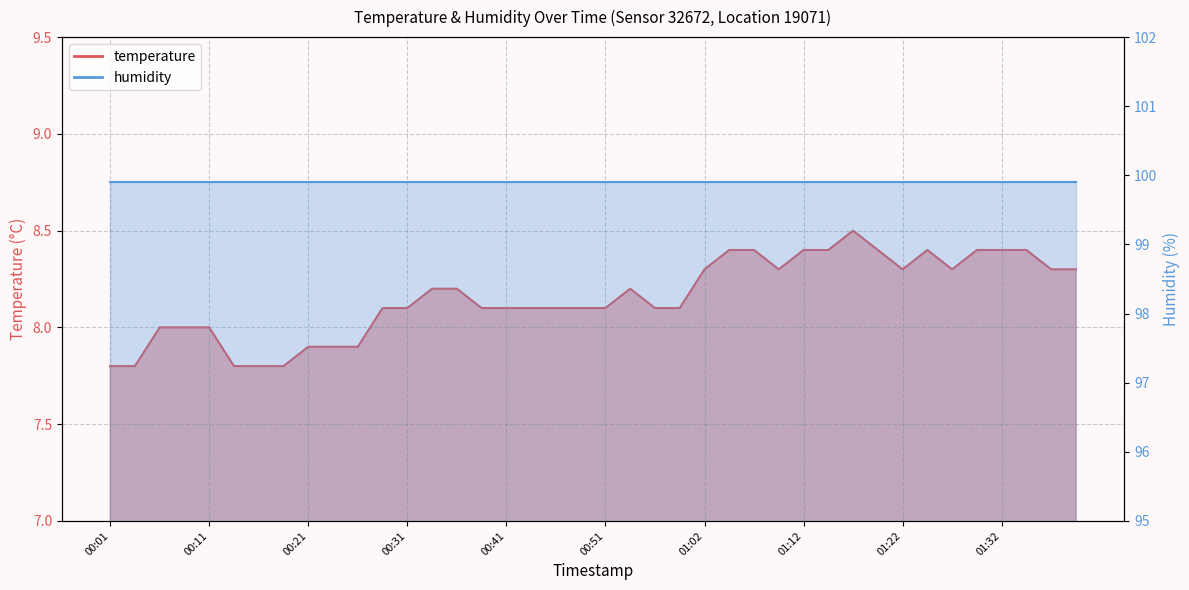

Is it true that the value at 00:49 is 8.1?

True